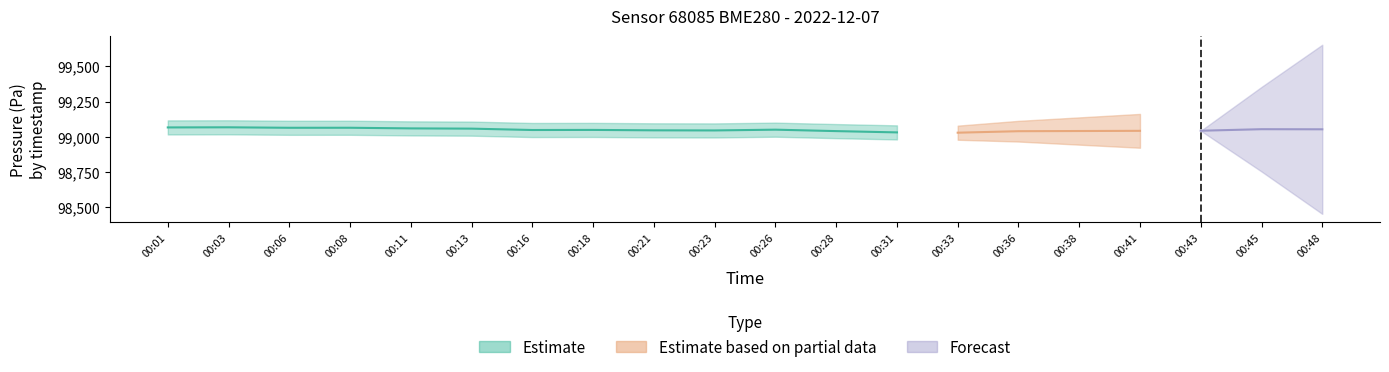

What is the difference between the pressure values at 00:48 and 00:33?

24.0